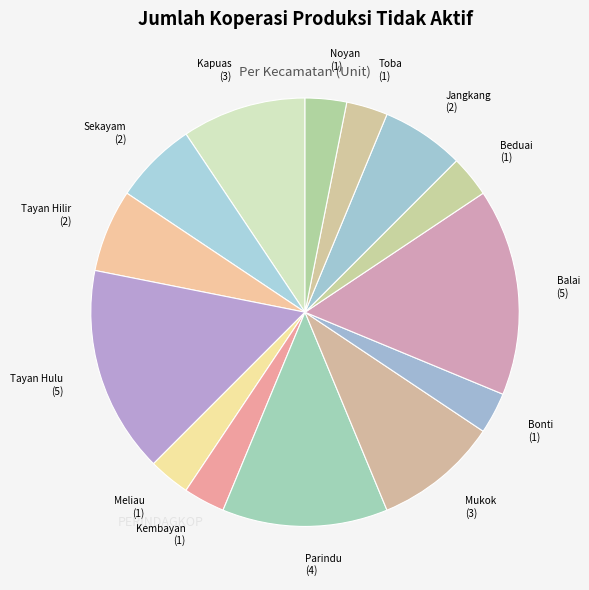

What is the ratio of the value at Mukok to the value at Noyan?

3.0